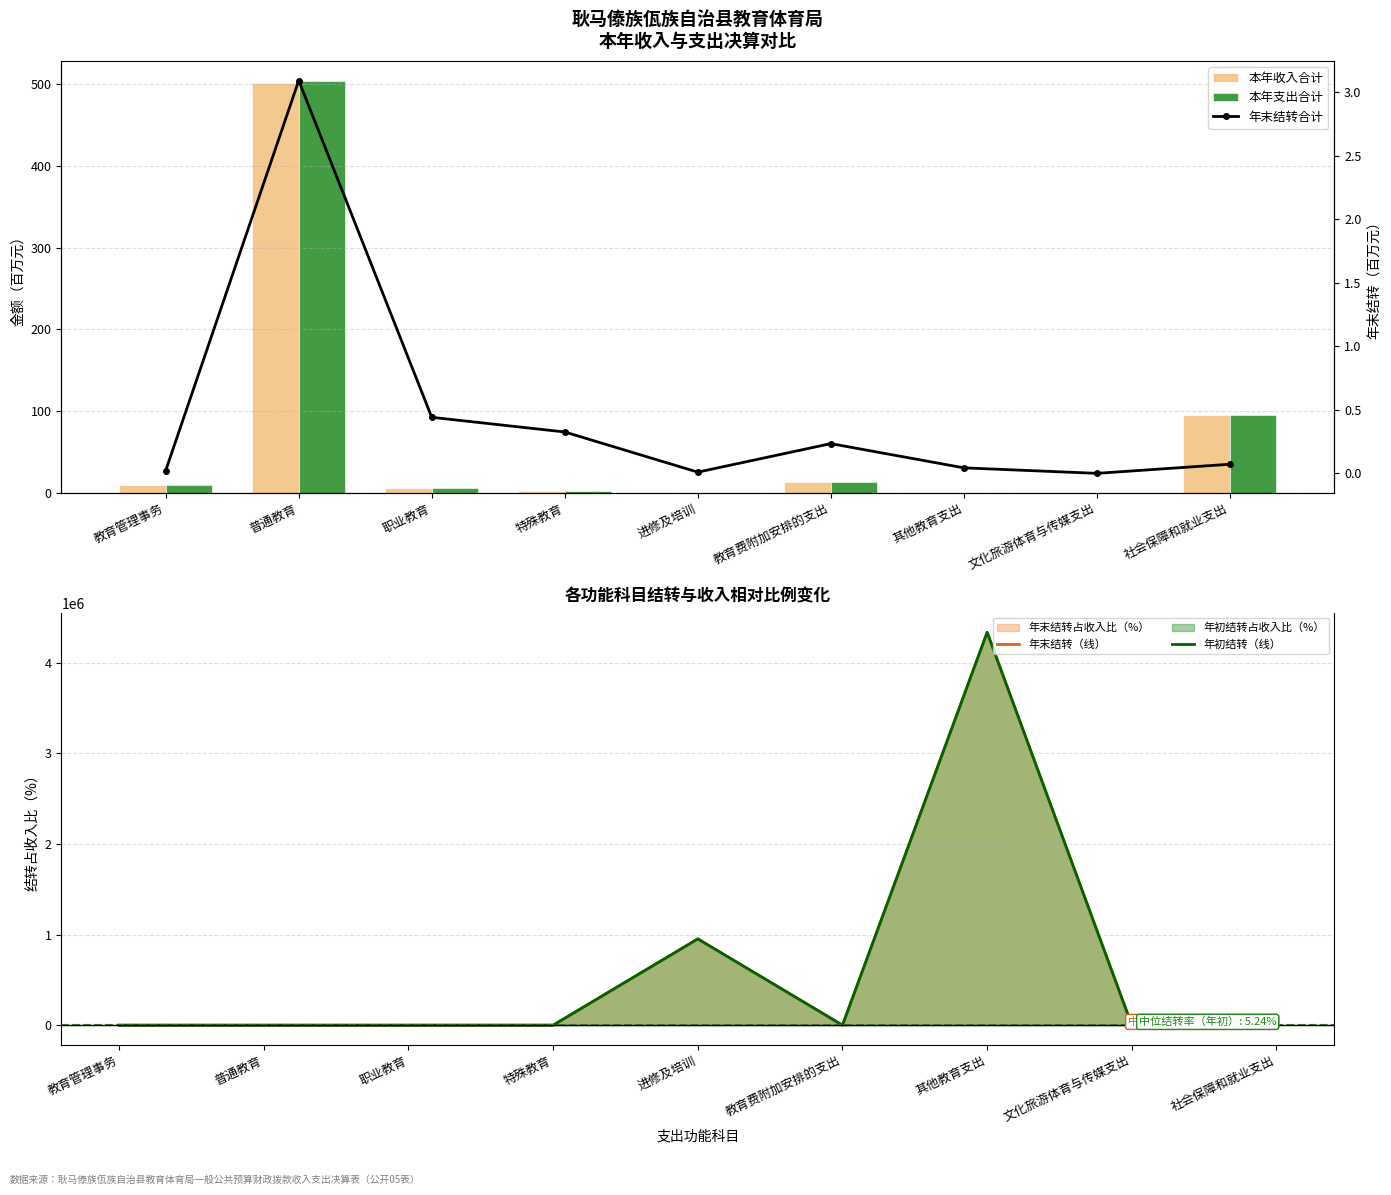

What is the difference between the maximum and minimum values in the 本年支出合计 series?

503.3